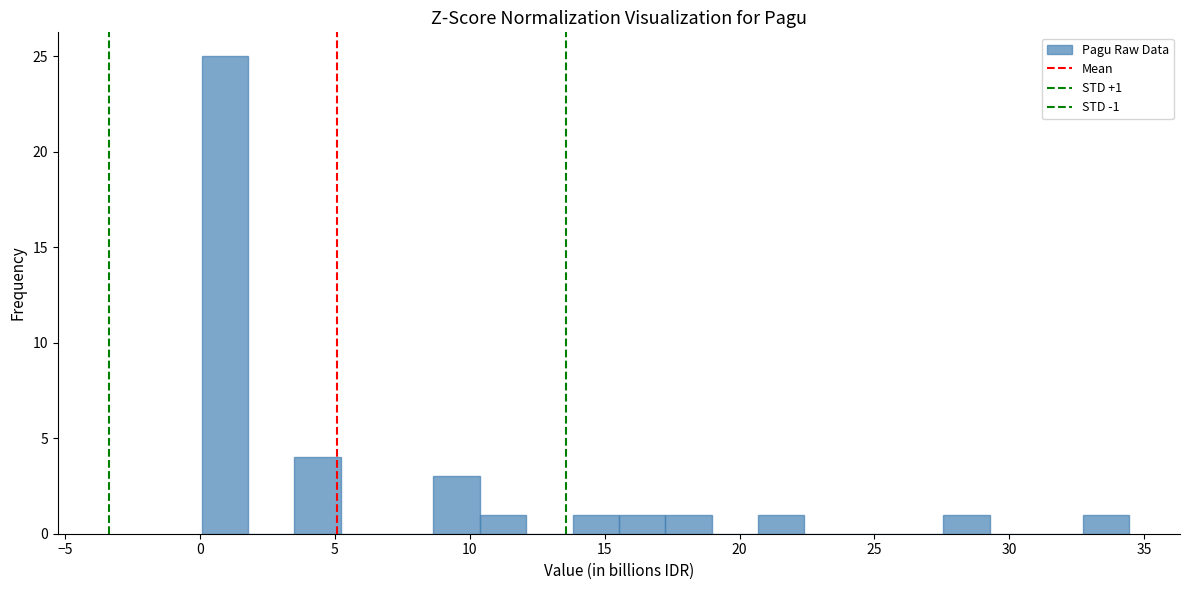

Read against the x-axis, roughly where is the centre of the tallest bar?

1.0